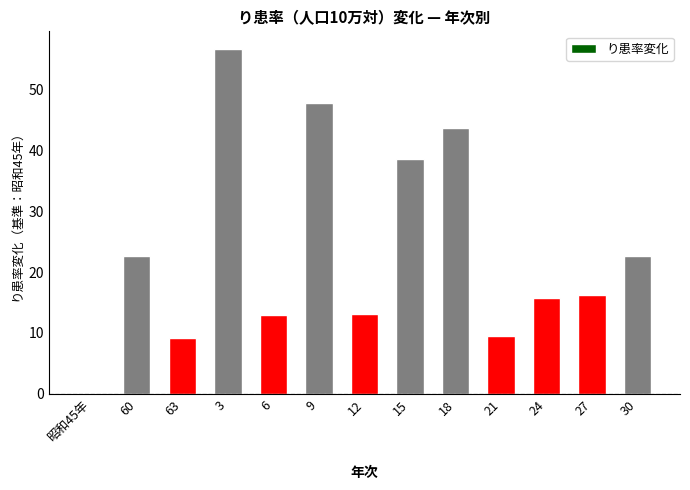

What is the change in value from 昭和45年 to 18?

+43.6